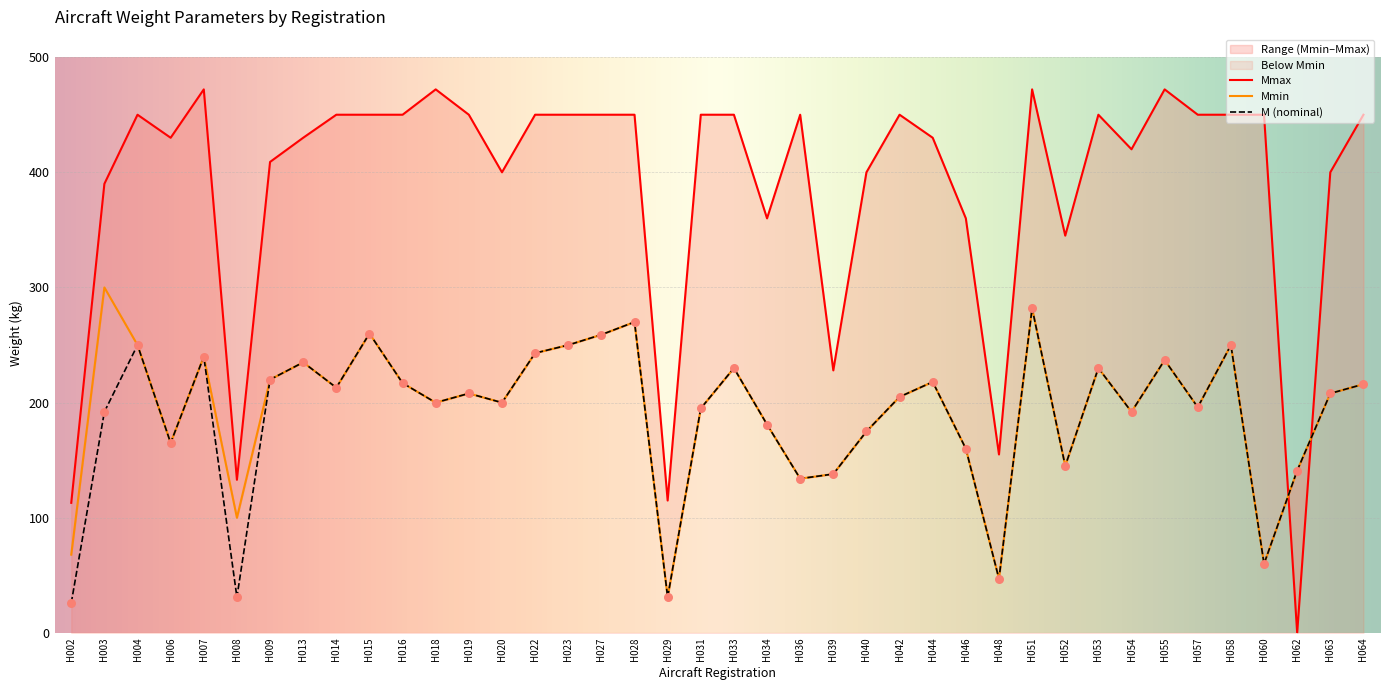

Which series contains the highest Y value?

Mmax